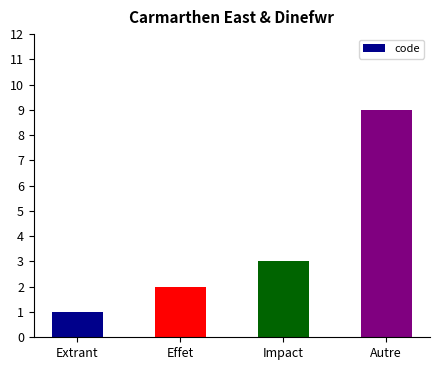

Which category has the highest value across all series?

Autre